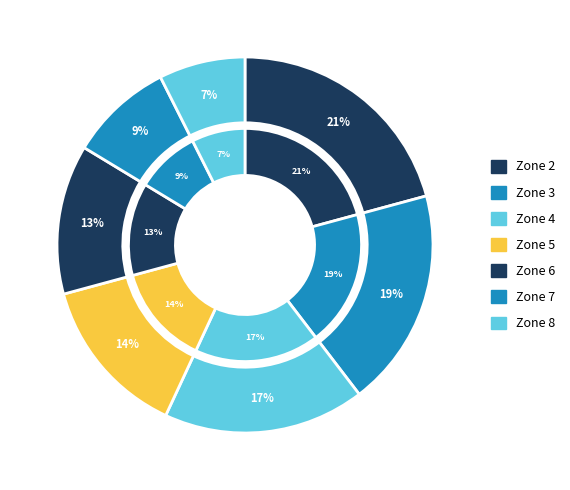

Which has a higher value, Zone 2 or Zone 3?

Zone 2